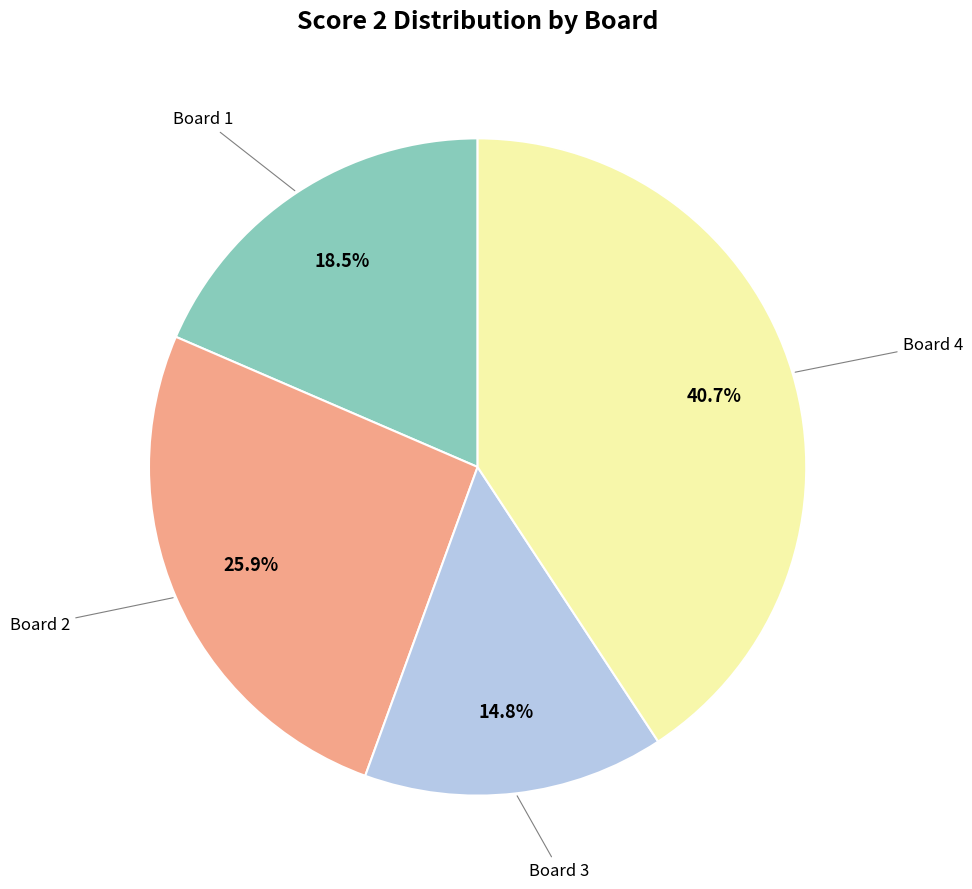

Is there a majority slice in this chart?

No